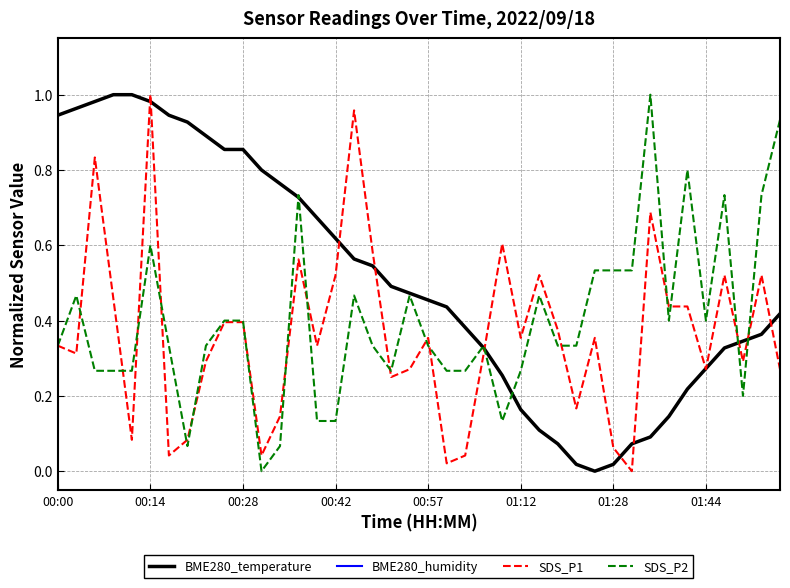

Is it true that SDS_P2 equals 0.1 at 18?

False